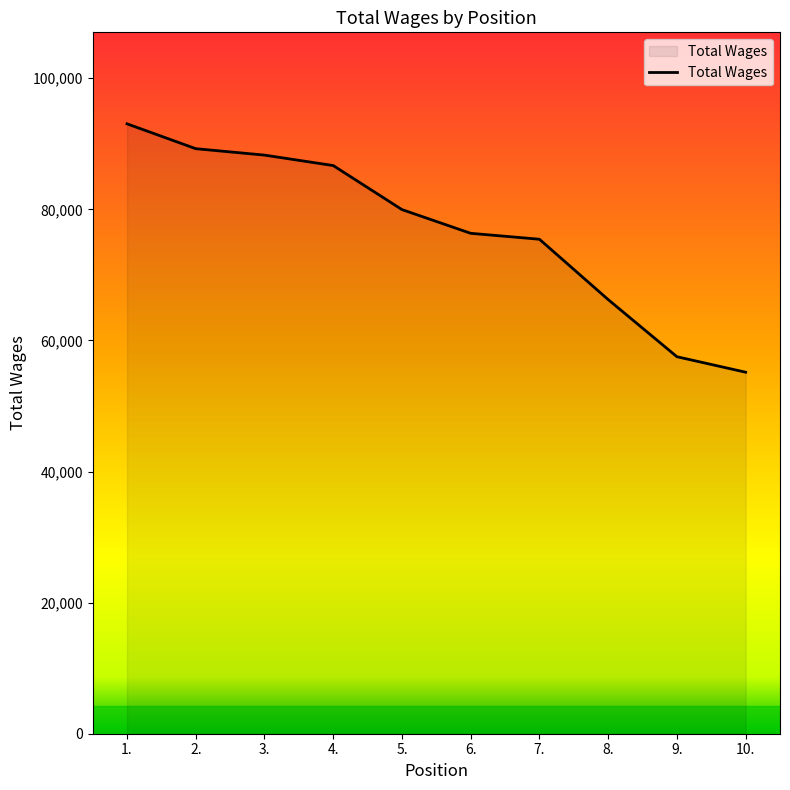

True or false: the data shows 55150 at 10..

True